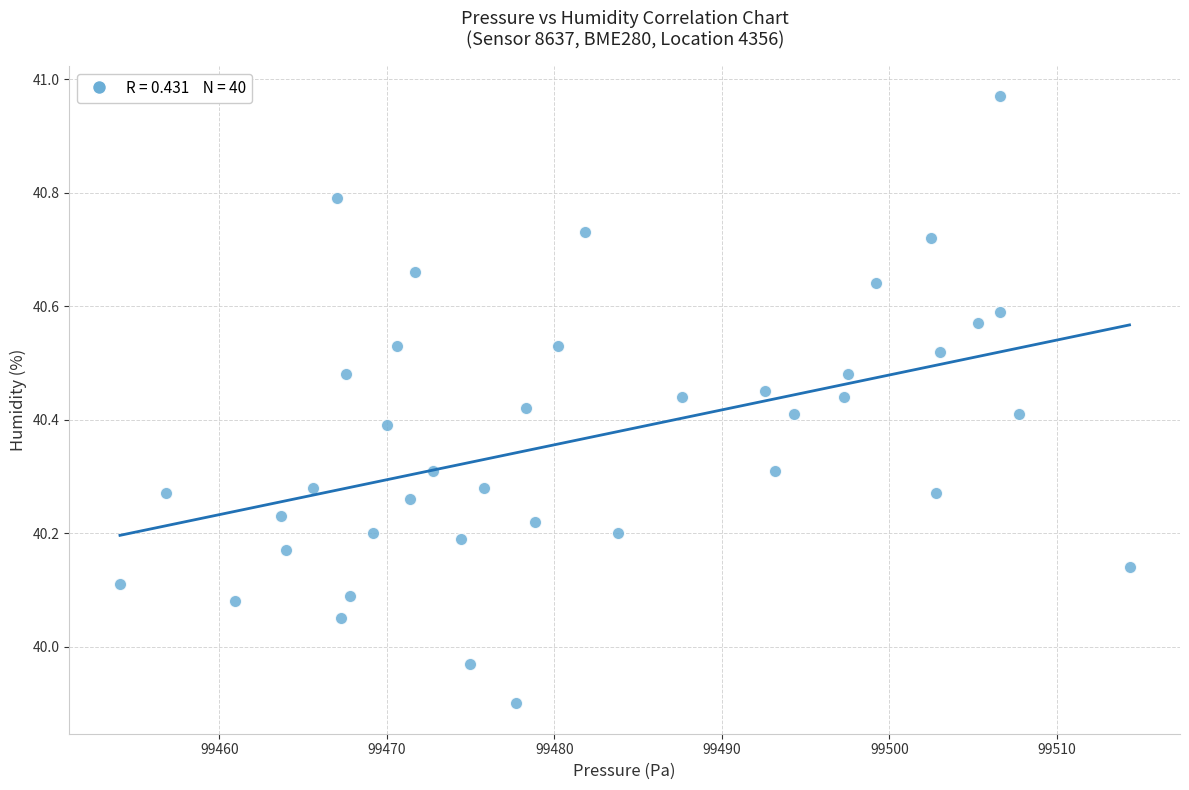

What is the range of Y values (max minus min)?

1.1